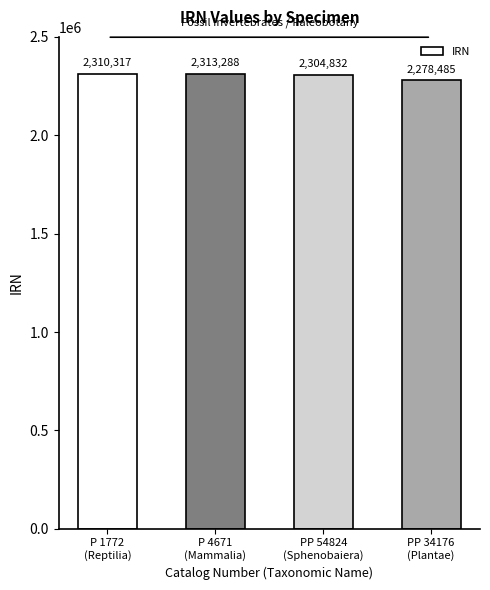

Does the chart contain stacked bars?

No